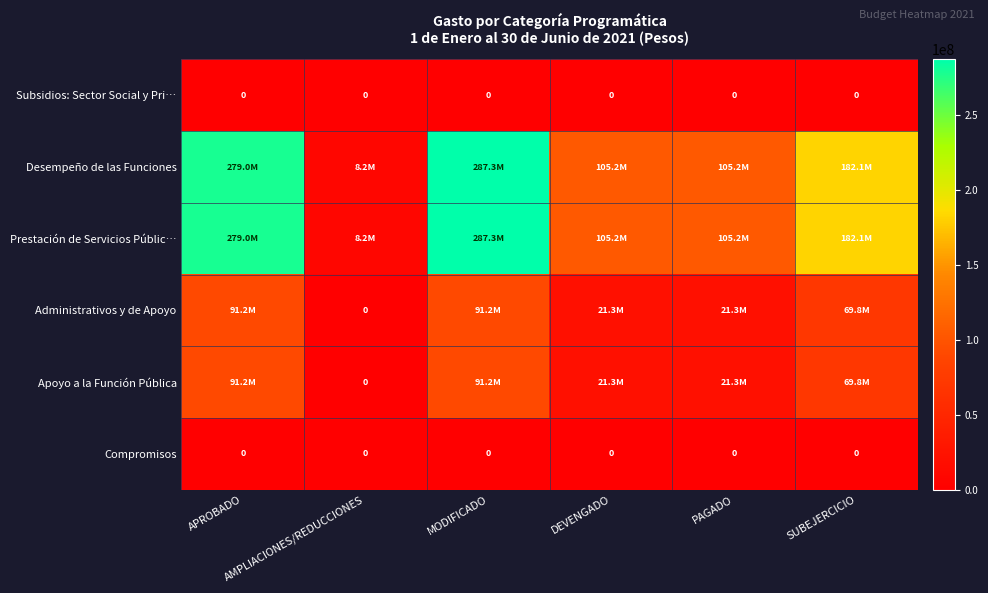

How many categories are shown in the chart?

6